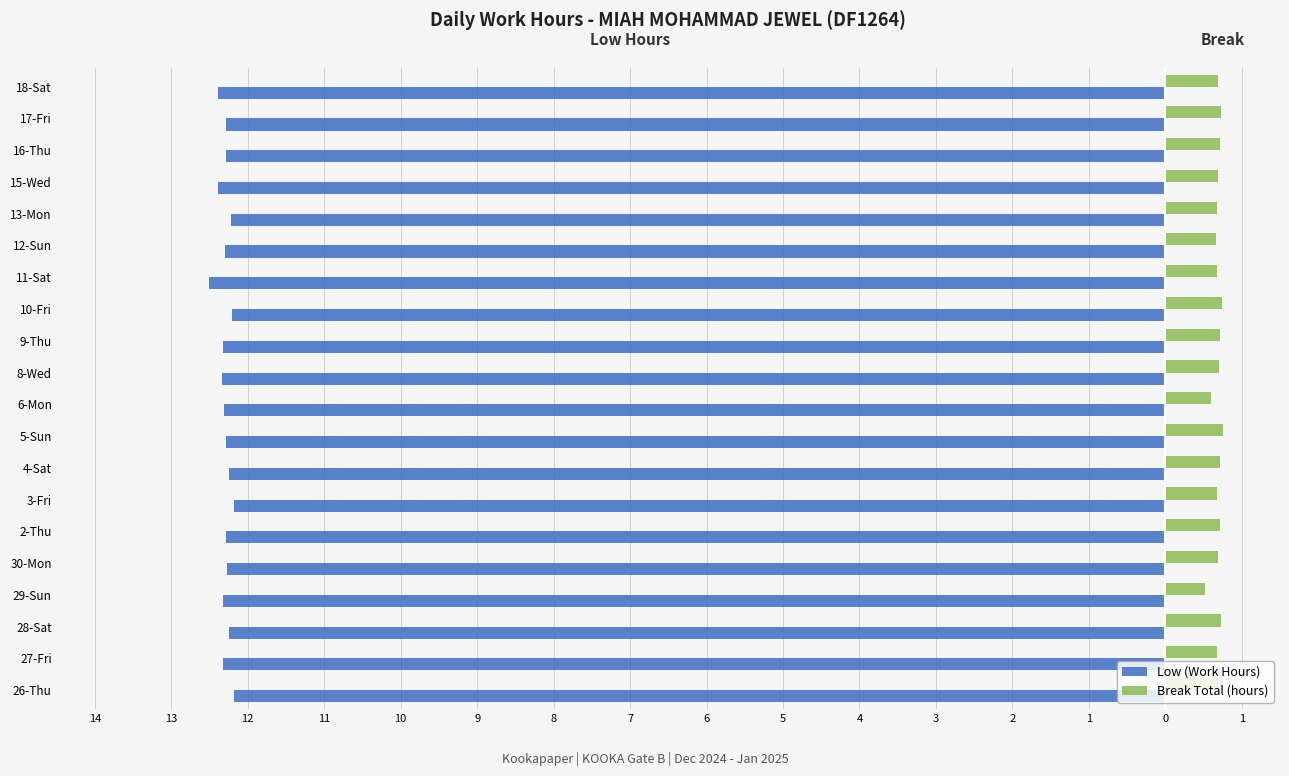

What are all the series names shown in the legend?

Low (Work Hours), Break Total (hours)